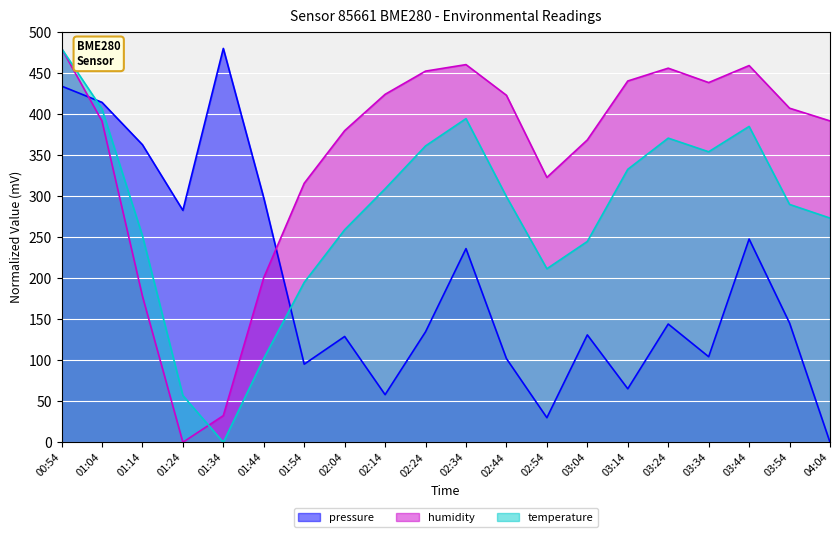

At which category is the sum across all series the highest?

00:54